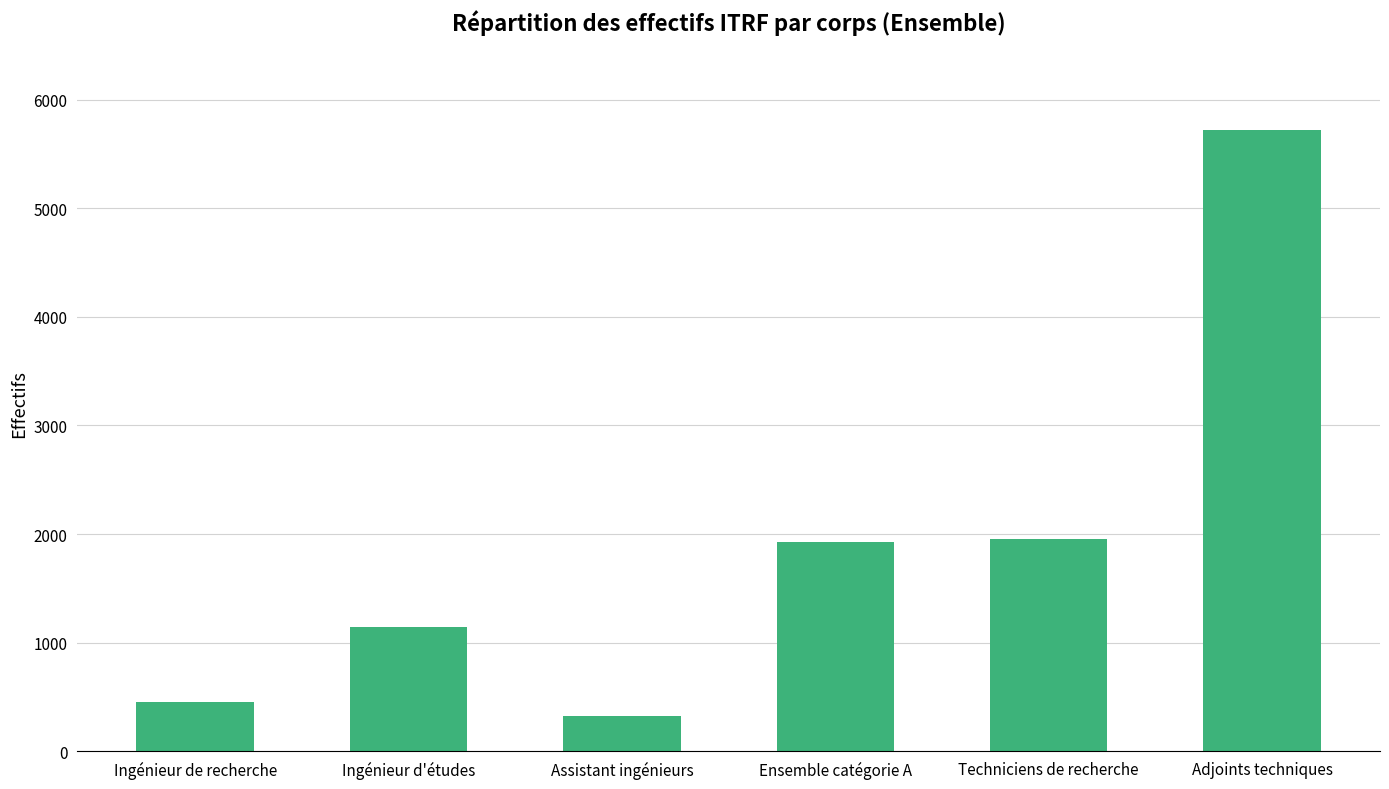

Reading left to right, list all the values displayed in this chart.

Ingénieur de recherche=456	Ingénieur d'études=1145	Assistant ingénieurs=322	Ensemble catégorie A=1923	Techniciens de recherche=1953	Adjoints techniques=5725